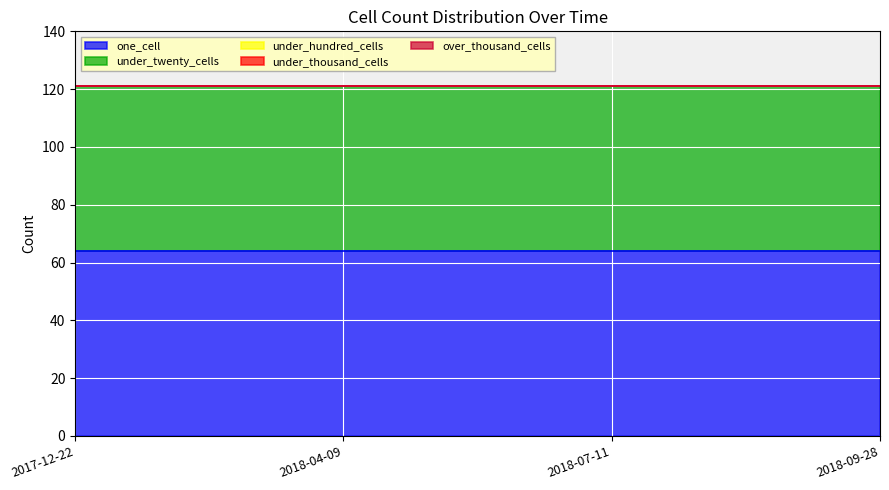

What is the label of the 2nd point from the right?

2018-07-11